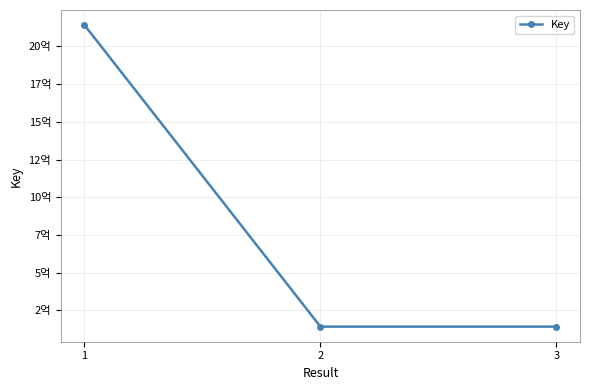

What is the change in value from 1 to 2?

-1998628488